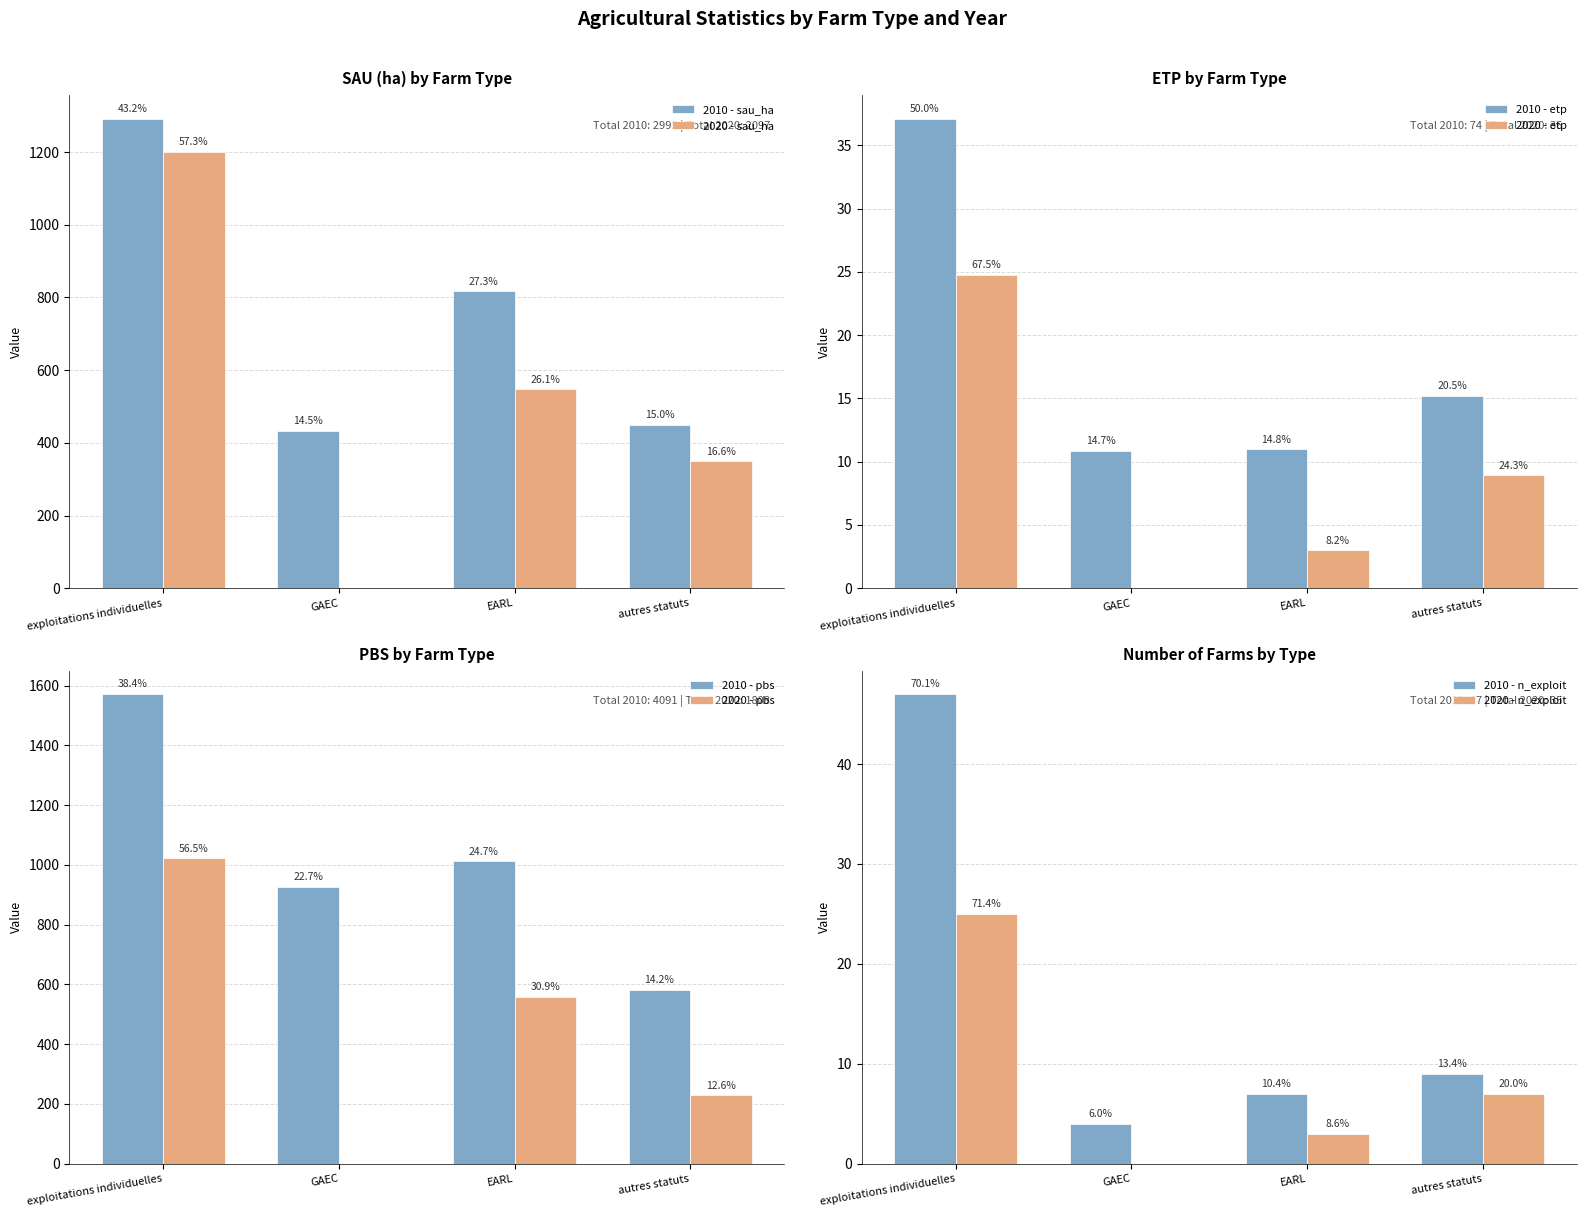

What is the total value across all series at GAEC?

433.6